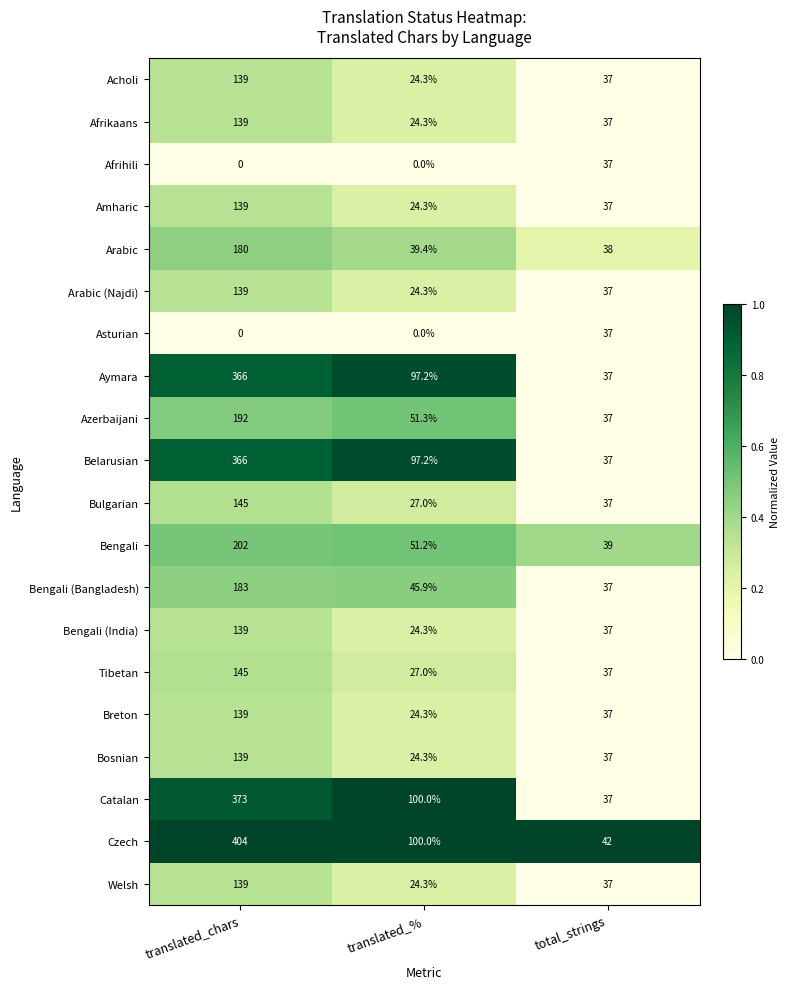

Which label corresponds to the largest value in the chart?

translated_chars